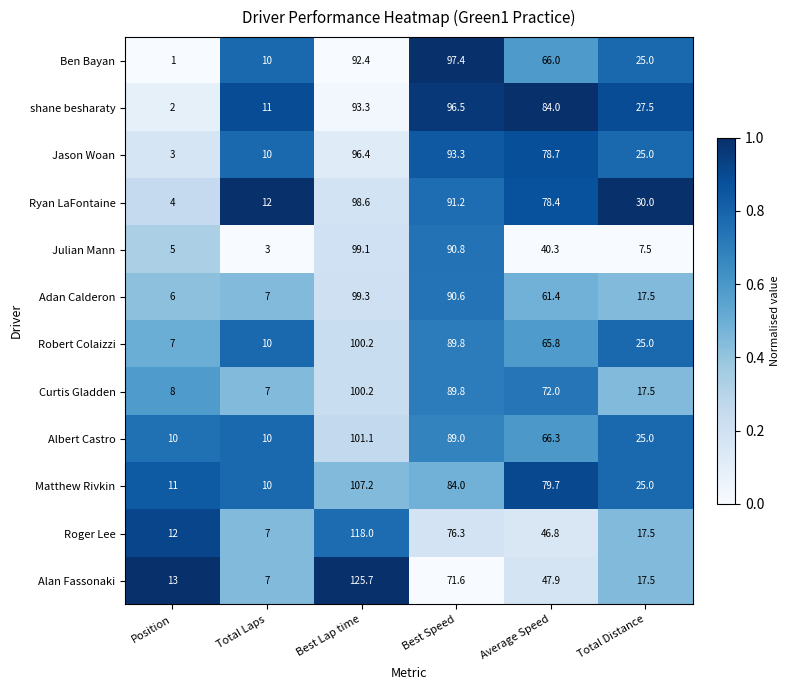

At which category is the sum across all series the highest?

Best Lap time